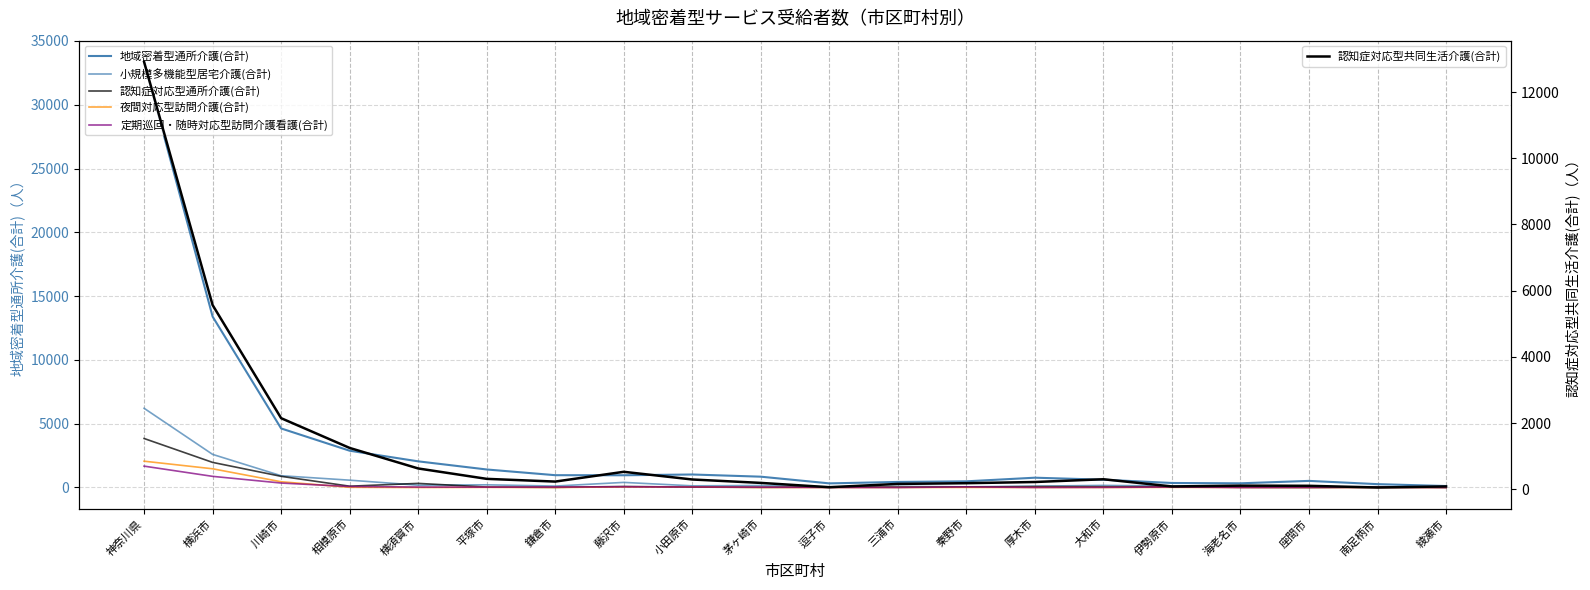

List the labels in order of 小規模多機能型居宅介護(合計) value, largest first.

神奈川県, 横浜市, 川崎市, 相模原市, 藤沢市, 平塚市, 横須賀市, 大和市, 茅ヶ崎市, 小田原市, 鎌倉市, 伊勢原市, 厚木市, 三浦市, 南足柄市, 秦野市, 逗子市, 座間市, 海老名市, 綾瀬市